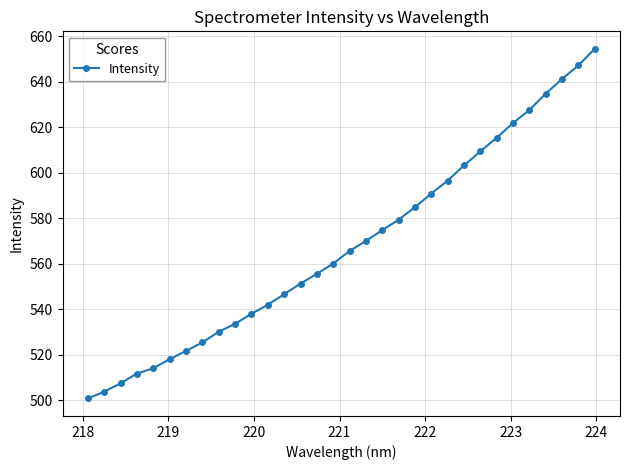

How many lines are shown in the chart?

1